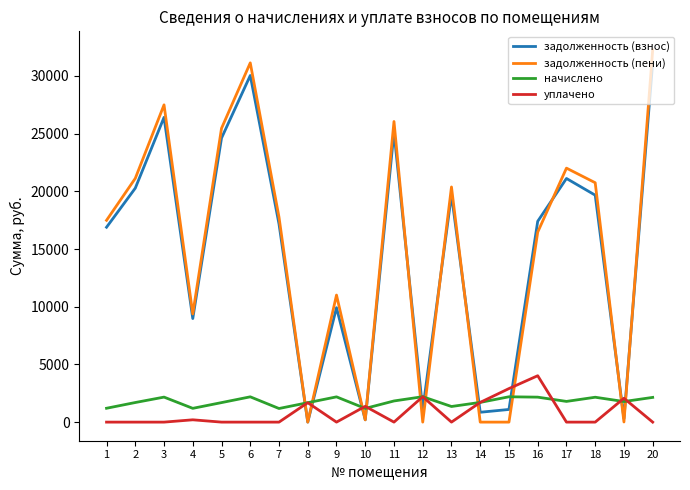

At which category does задолженность (взнос) reach its first local peak?

3